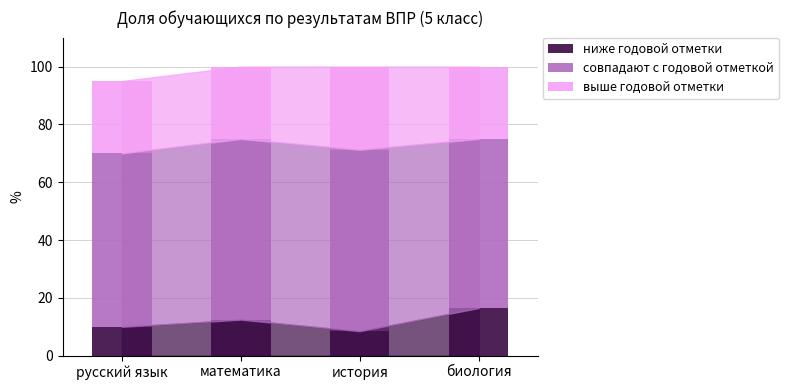

Is it true that ниже годовой отметки equals 16.5 at биология?

True